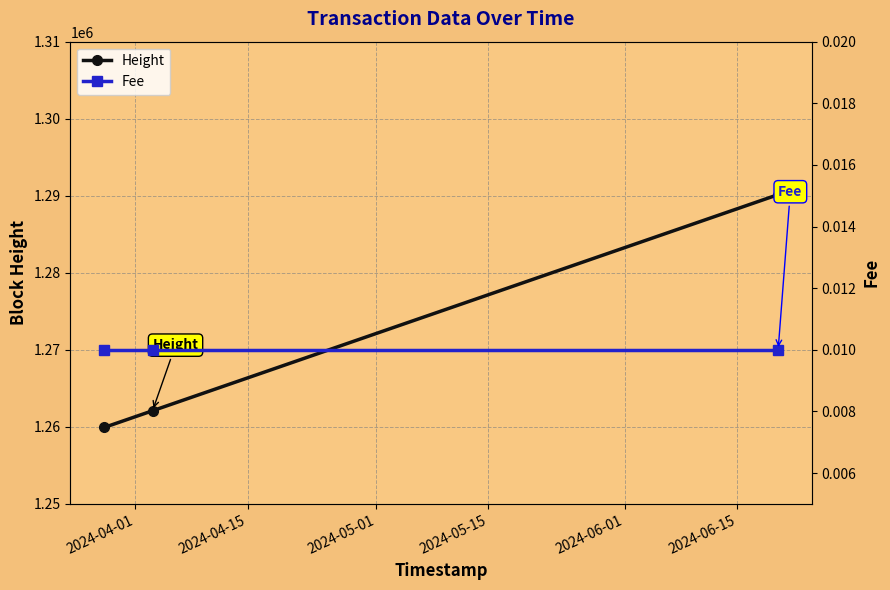

Which series has the largest total across all categories?

Height